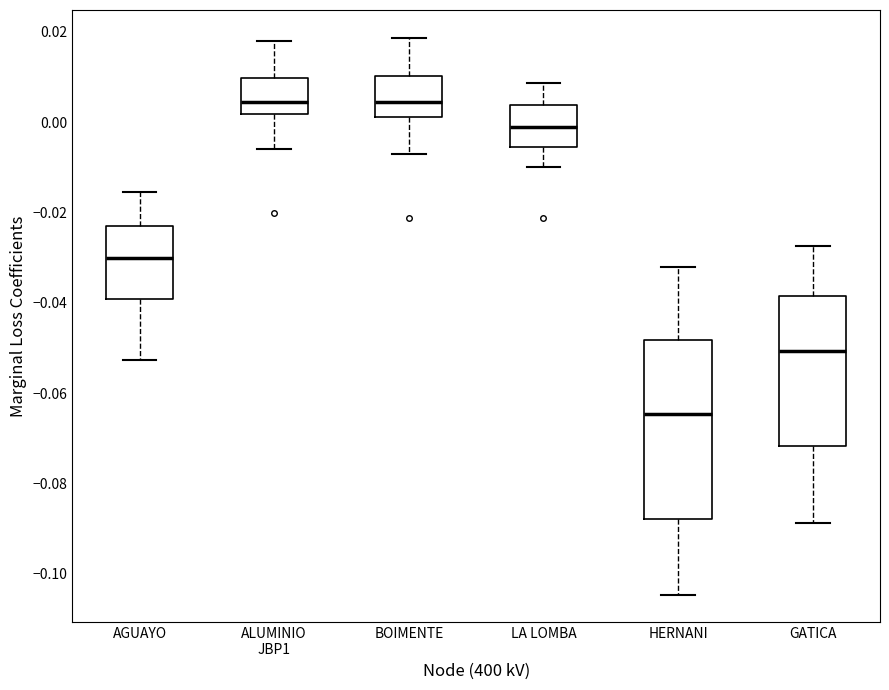

Reading left to right, read every box against the y-axis: the position of its median line, the range the box covers, and the ends of its whiskers. The values are not printed on the chart, so give them approximately, as read against the axis.

AGUAYO: median -0.030, box -0.040 to -0.022, whiskers -0.052 to -0.016
ALUMINIO JBP1: median 0.004, box 0.002 to 0.010, whiskers -0.006 to 0.018
BOIMENTE: median 0.004, box 0.002 to 0.010, whiskers -0.006 to 0.018
LA LOMBA: median 0.000, box -0.006 to 0.004, whiskers -0.010 to 0.008
HERNANI: median -0.064, box -0.088 to -0.048, whiskers -0.104 to -0.032
GATICA: median -0.050, box -0.072 to -0.038, whiskers -0.088 to -0.028